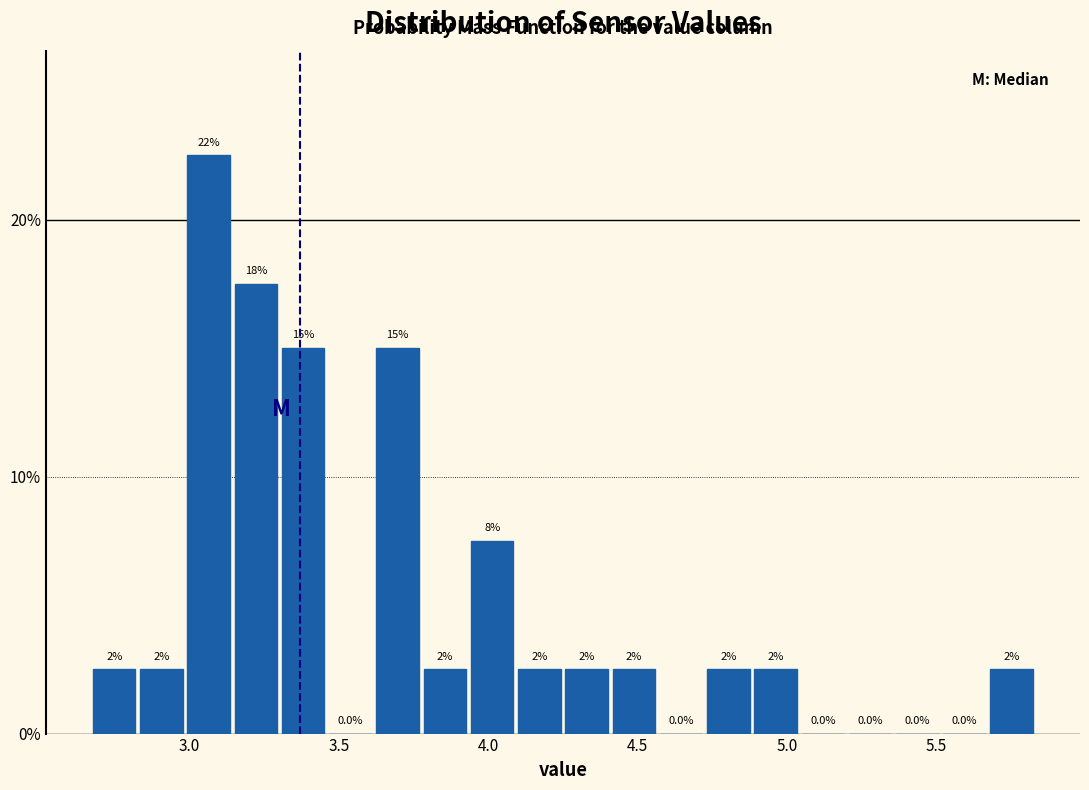

Around what value on the x-axis is the tallest bar? Give the approximate position of its centre, as read against the axis.

3.05